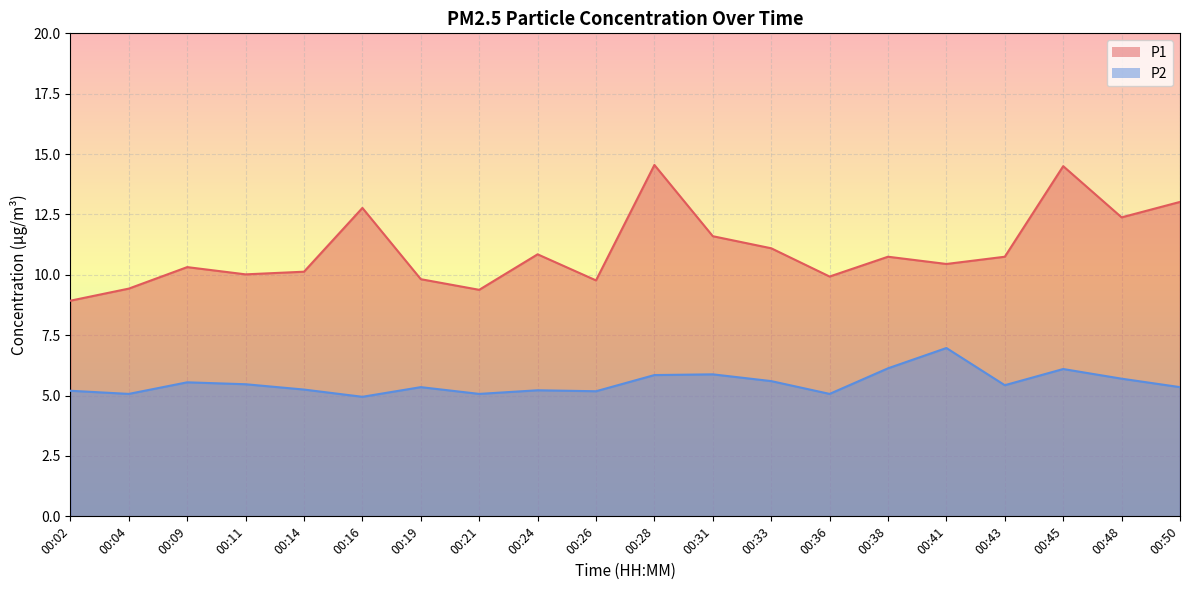

Which category has the highest value in the P2 series?

00:41